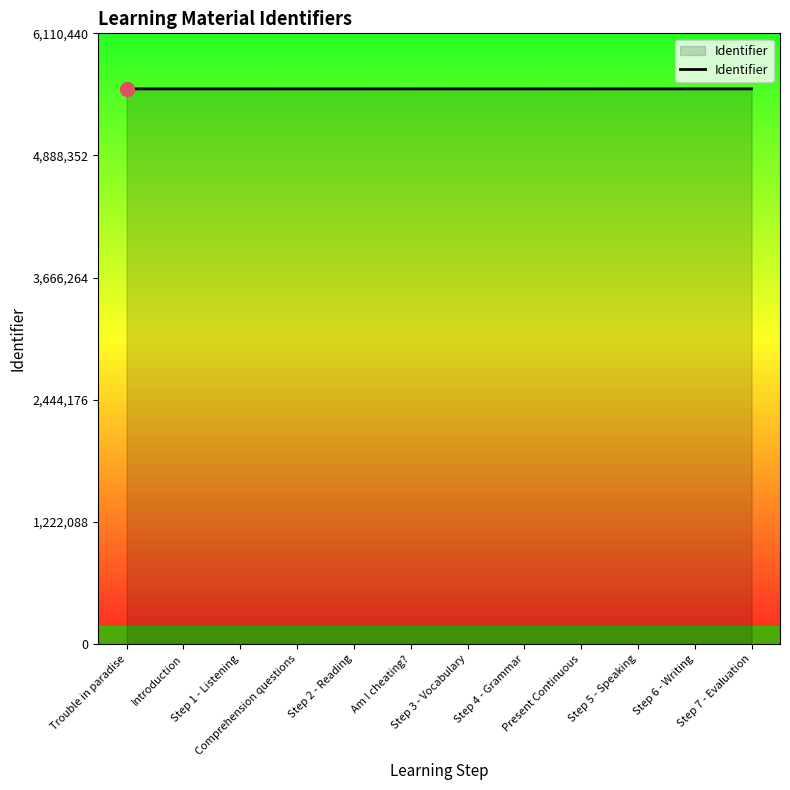

The chart shows a value of 8684347 at Step 2 - Reading. True or false?

False